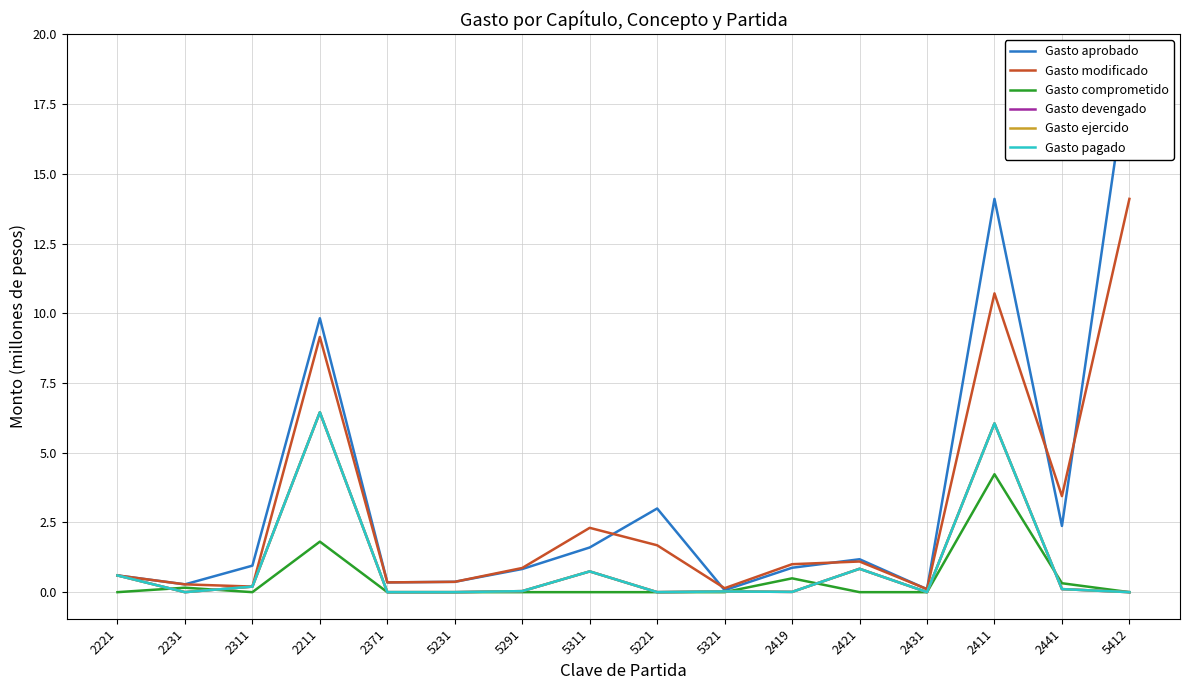

What is the value of the Gasto comprometido point at the 4th from the left?

1.8